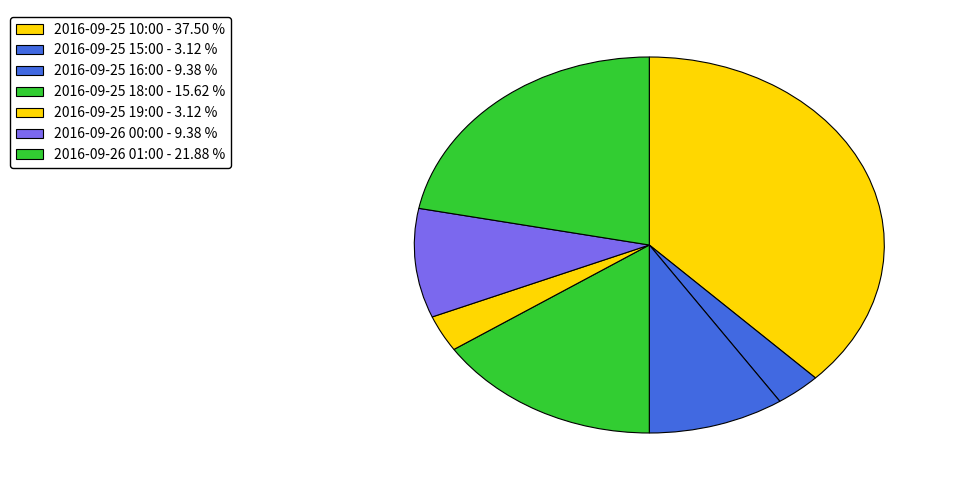

Rank the categories by value from lowest to highest.

2016-09-25 15:00, 2016-09-25 19:00, 2016-09-25 16:00, 2016-09-26 00:00, 2016-09-25 18:00, 2016-09-26 01:00, 2016-09-25 10:00